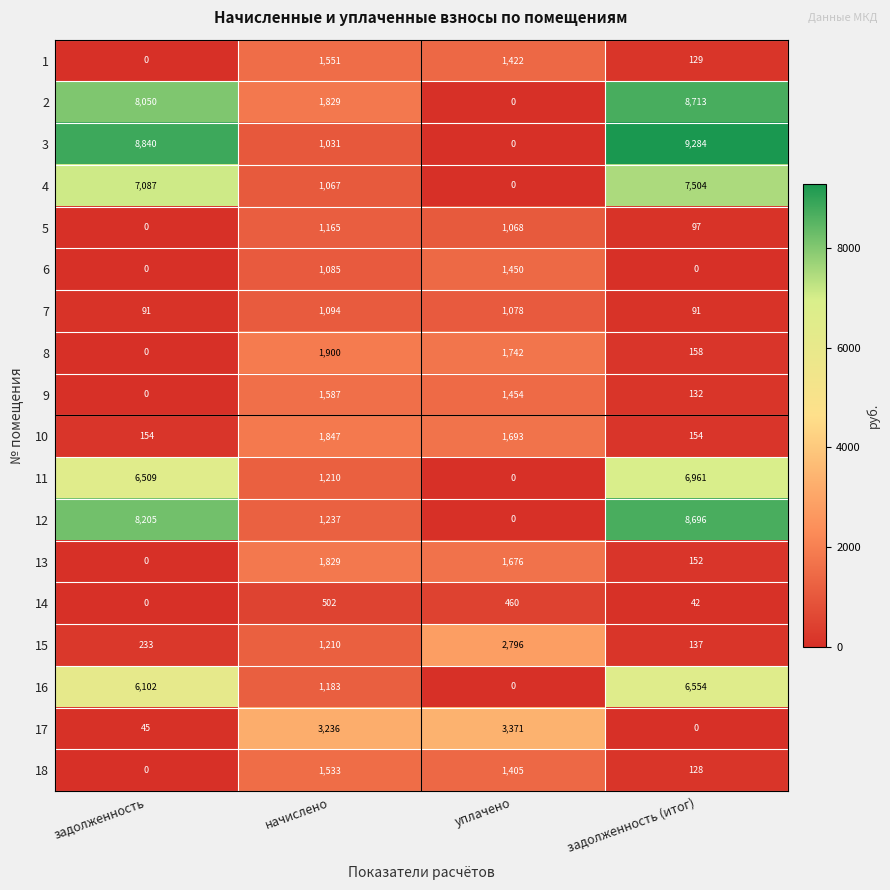

Which label corresponds to the largest value in the chart?

задолженность (итог)